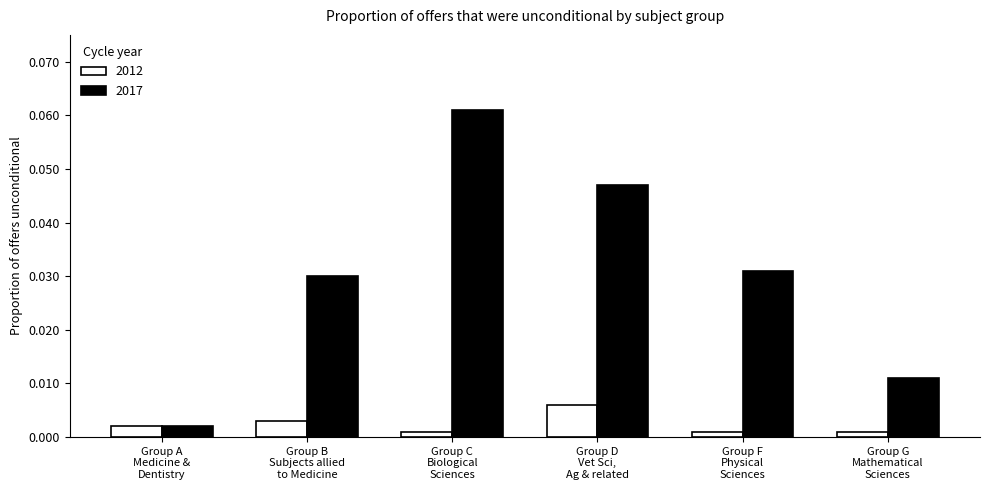

List the series in order of their overall mean, lowest first.

2012, 2017